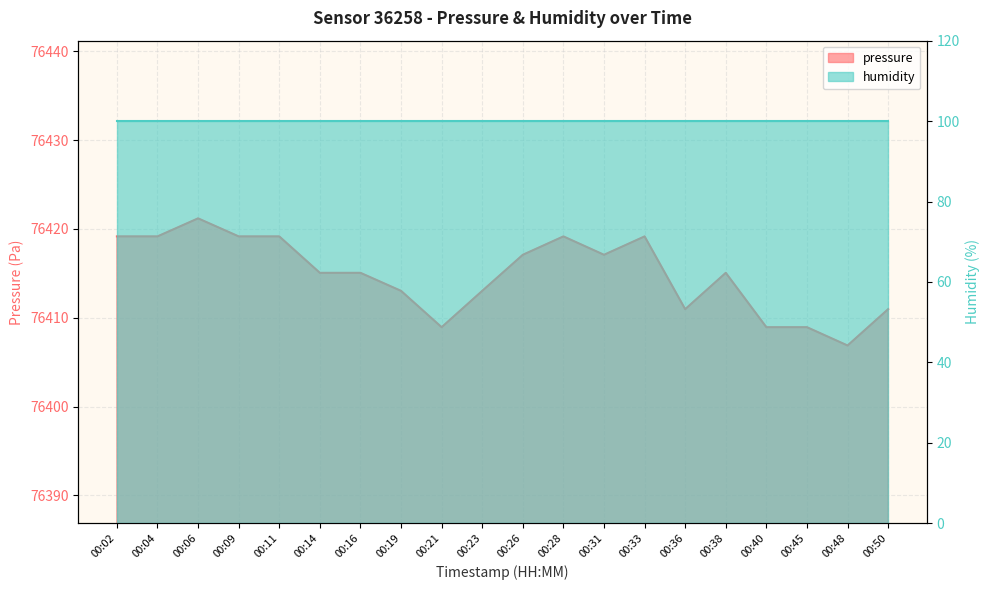

What is the difference between the maximum and minimum values?

14.3